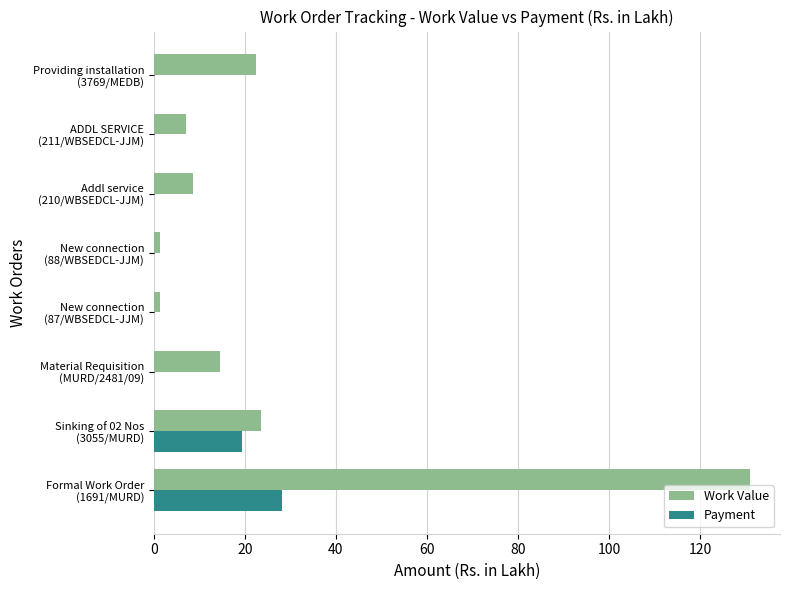

Which series has the largest total across all categories?

Work Value